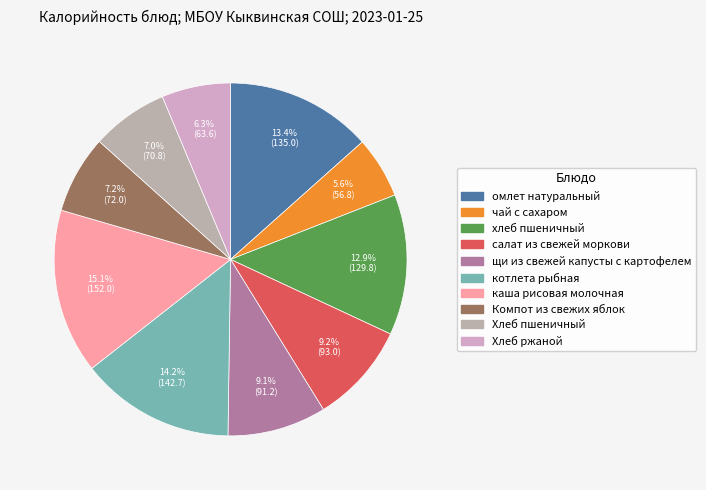

True or false: чай с сахаром accounts for 6% of the total.

True